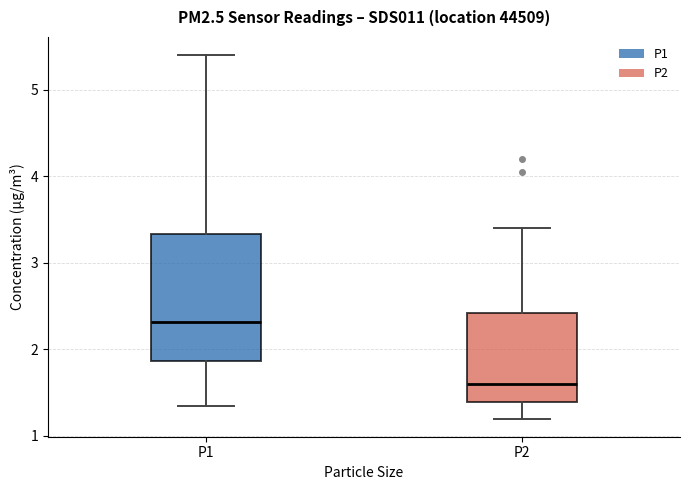

Which box's median line is the lowest?

P2